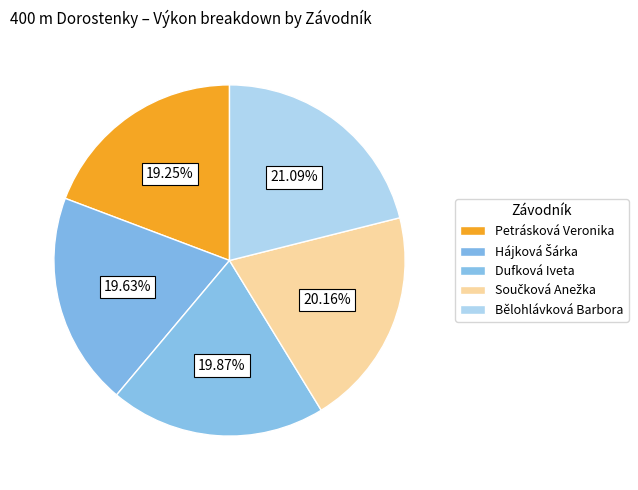

Is Dufková Iveta the majority of the pie?

No